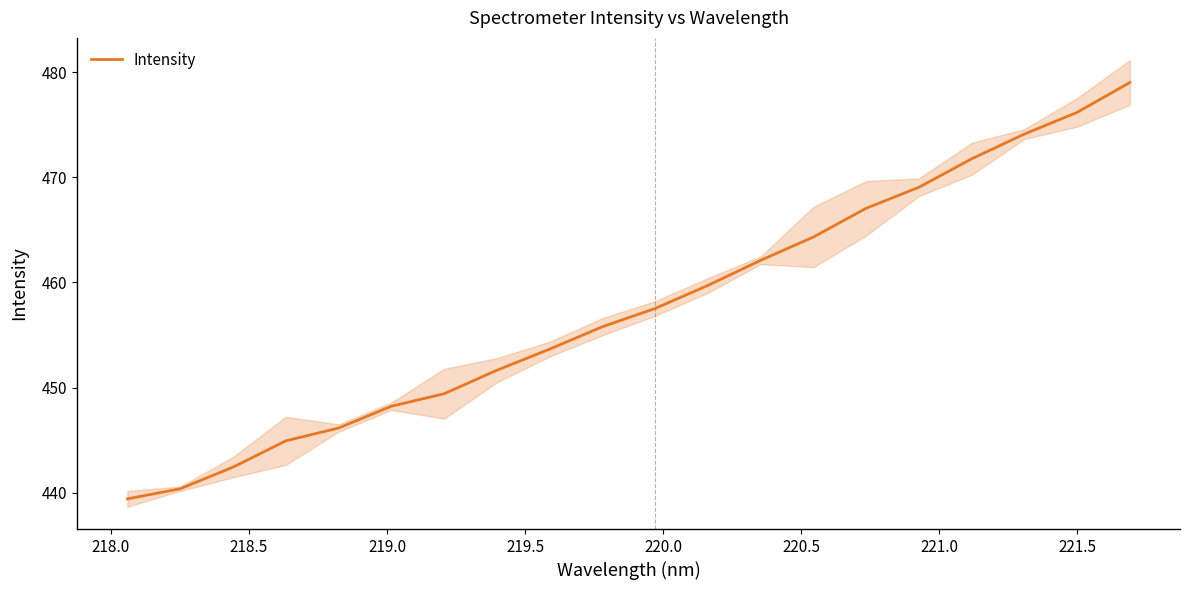

Reading left to right, what are all the values shown in this chart?

439.4	440.4	442.4	444.9	446.2	448.2	449.4	451.7	453.7	455.8	457.5	459.7	462.1	464.3	467.1	469.1	471.8	474.1	476.2	479.0